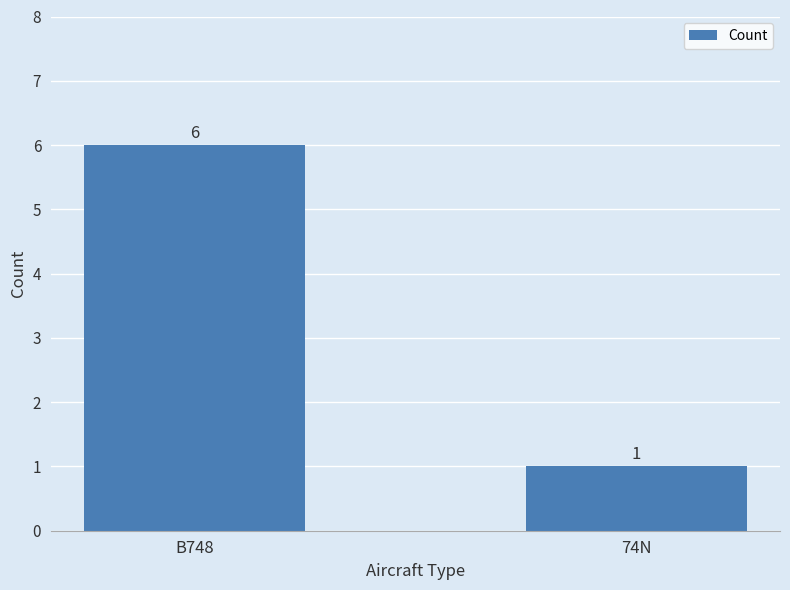

Reading right to left, transcribe all the data shown in this chart.

1	6